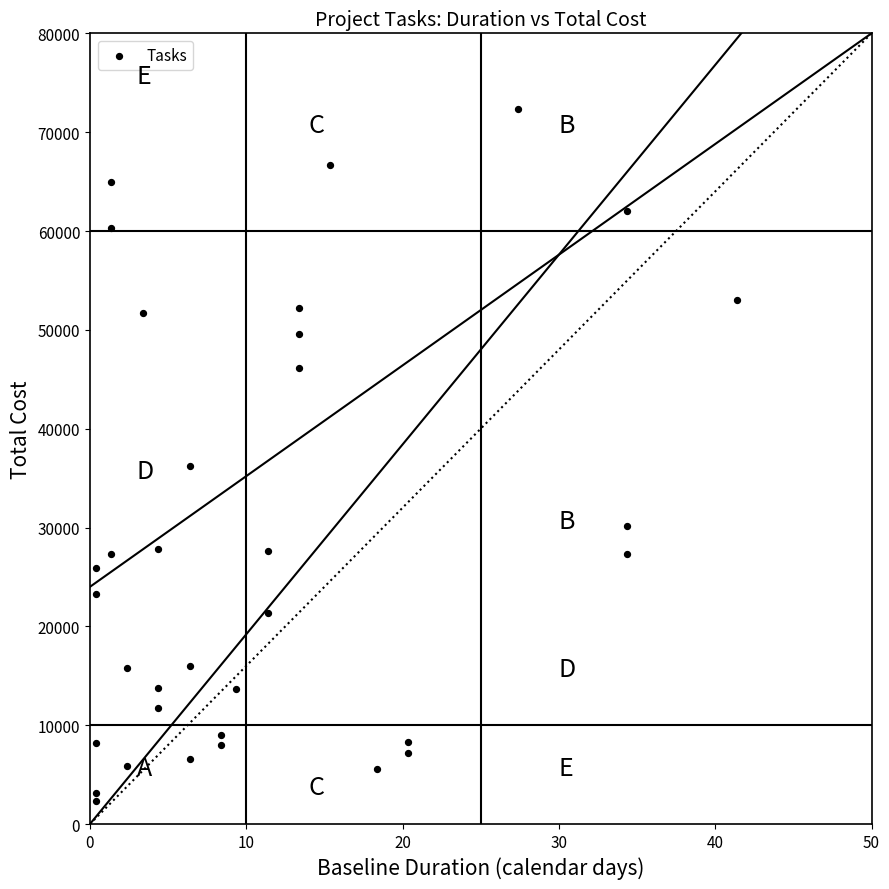

What is the range of X values (max minus min)?

41.0